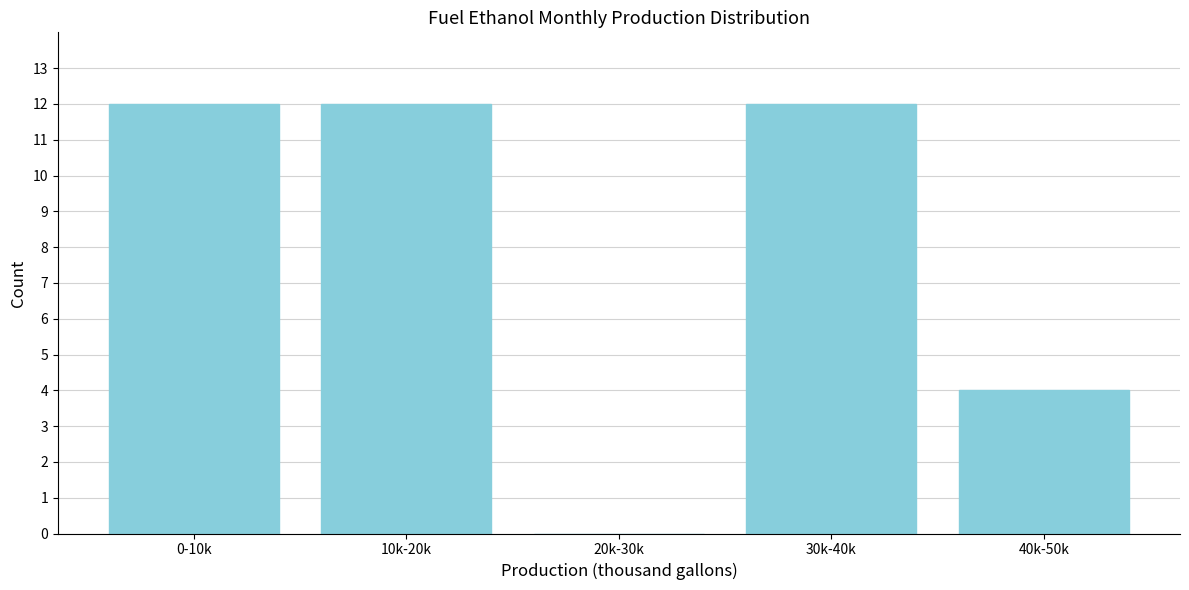

Reading left to right, transcribe all the data shown in this chart.

0-10k=12	10k-20k=12	20k-30k=0	30k-40k=12	40k-50k=4